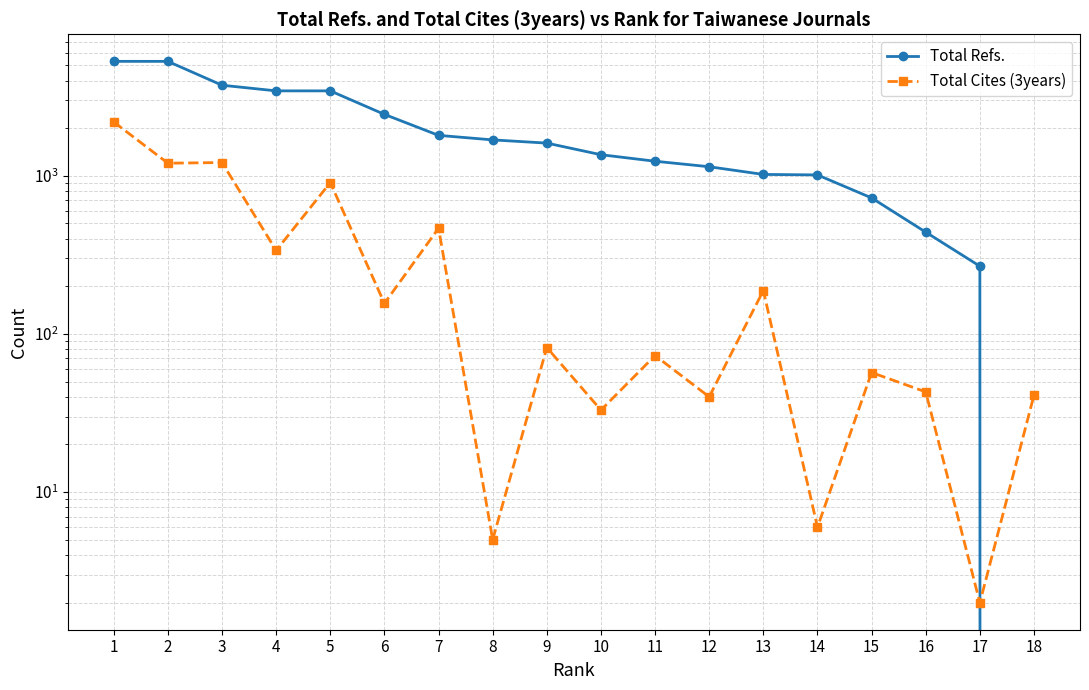

Which category has the highest value in the Total Cites (3years) series?

1